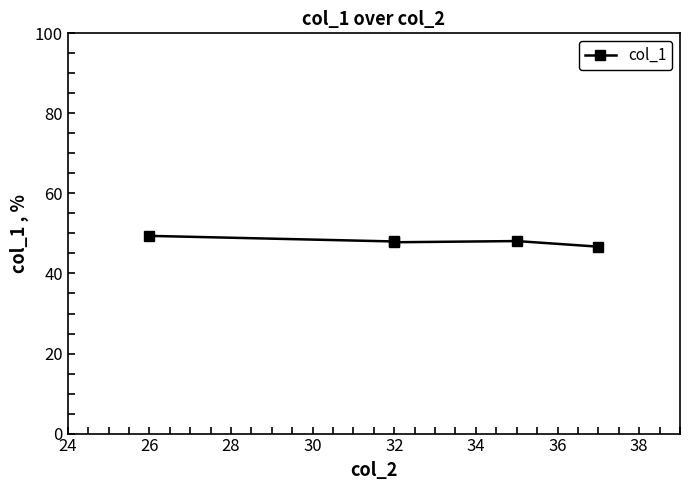

The value at 26 is 66.8. True or false?

False